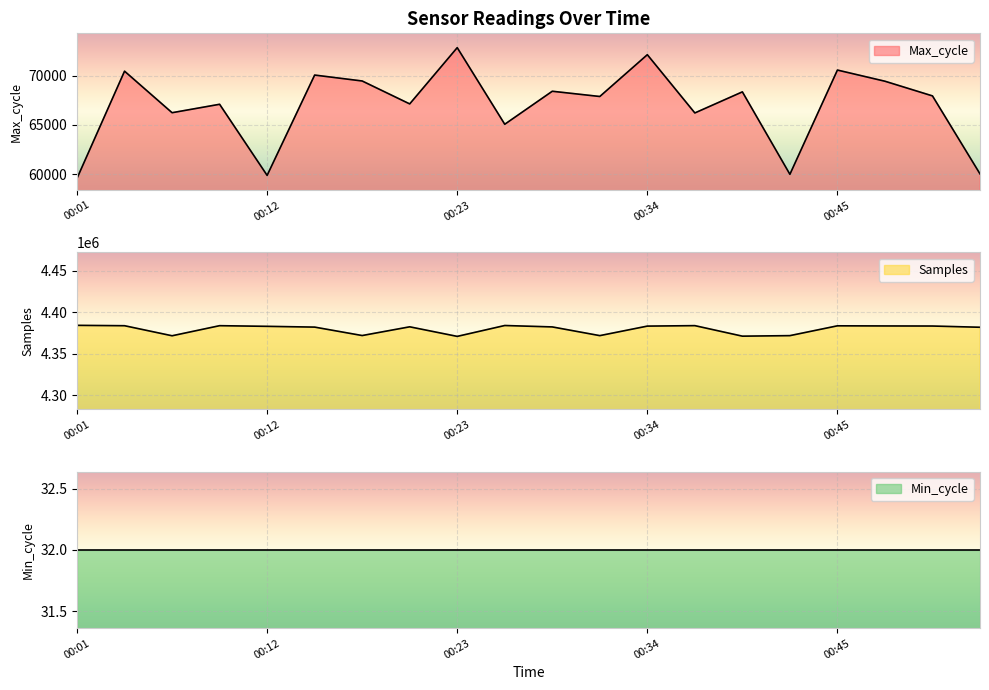

Is it true that Samples equals 4371751 at 00:31?

True